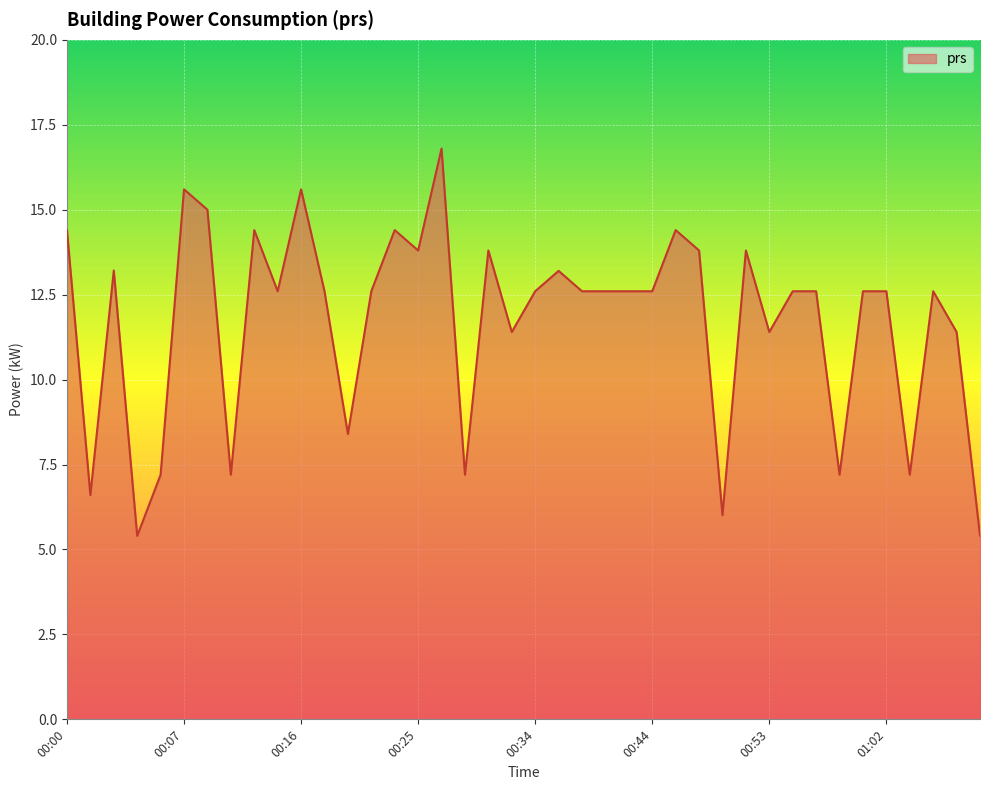

Reading left to right, list all the values displayed in this chart.

14.4	6.6	13.2	5.4	7.2	15.6	15.0	7.2	14.4	12.6	15.6	12.6	8.4	12.6	14.4	13.8	16.8	7.2	13.8	11.4	12.6	13.2	12.6	12.6	12.6	12.6	14.4	13.8	6.0	13.8	11.4	12.6	12.6	7.2	12.6	12.6	7.2	12.6	11.4	5.4